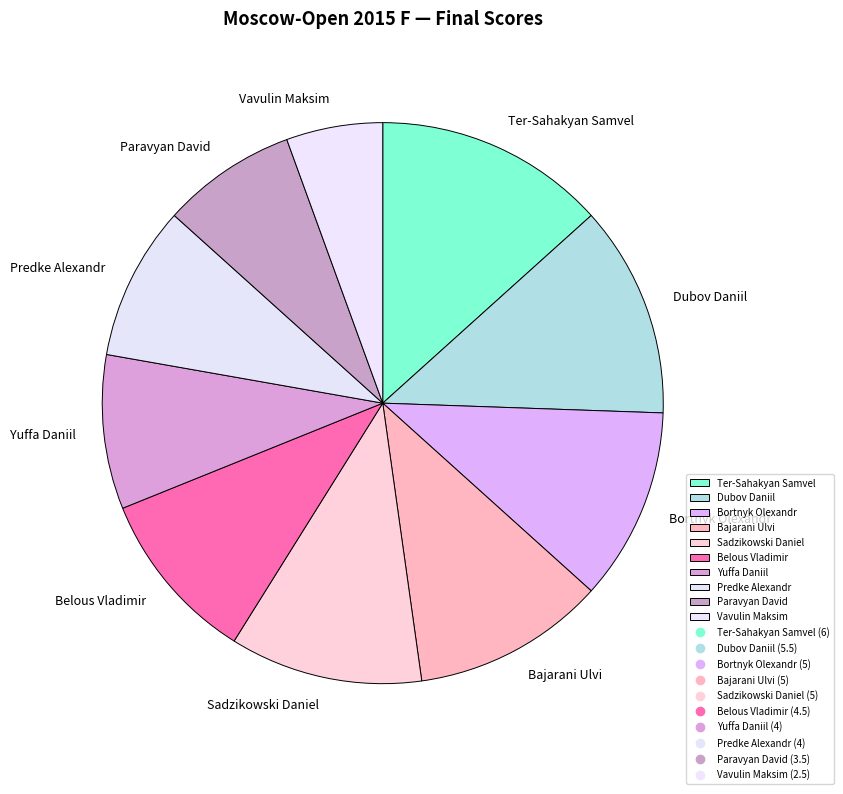

Which has a higher value, Bajarani Ulvi or Predke Alexandr?

Bajarani Ulvi